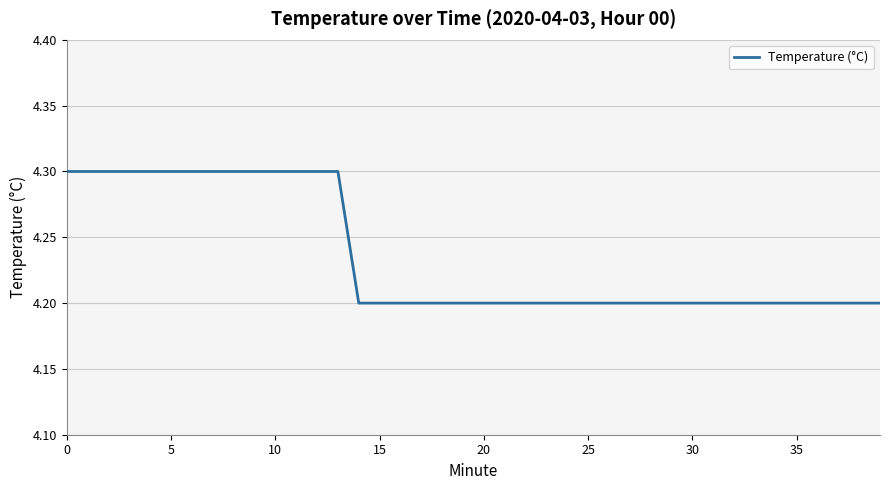

What is the minimum value shown in the chart?

4.2